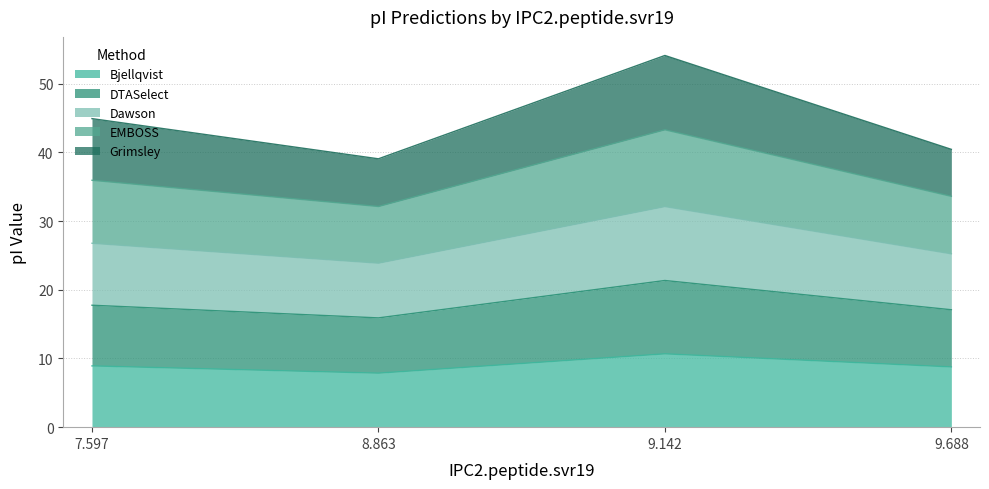

What is the label of the 2nd point from the left?

8.863